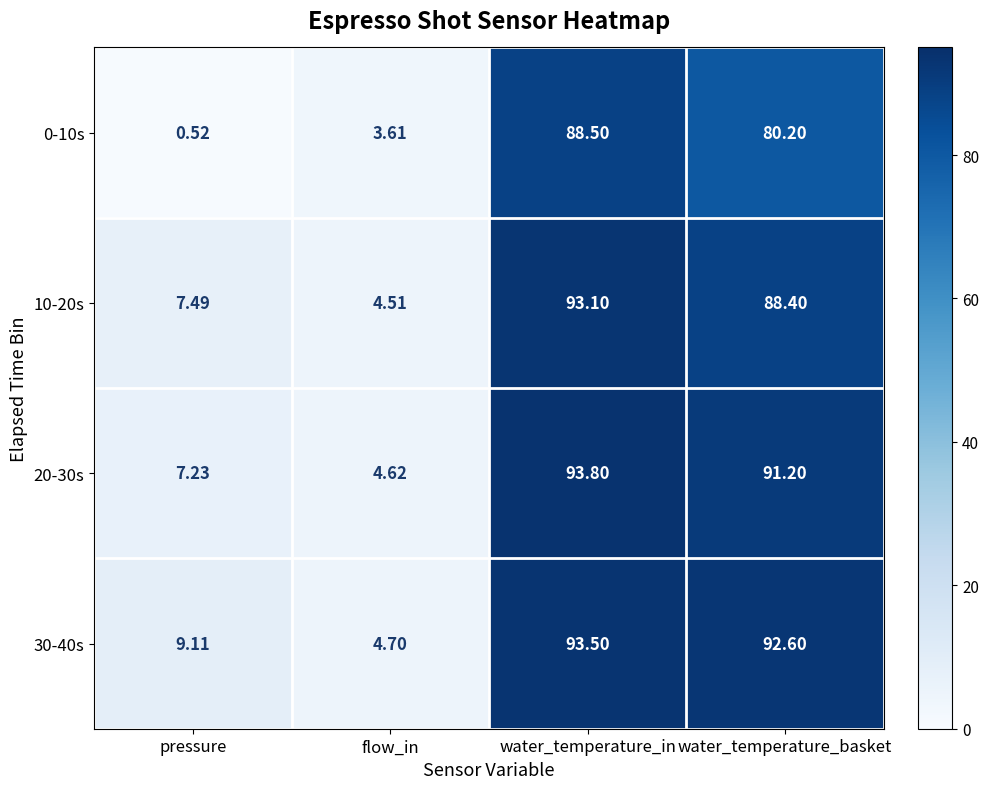

Which series changed the most between pressure and water_temperature_basket?

20-30s